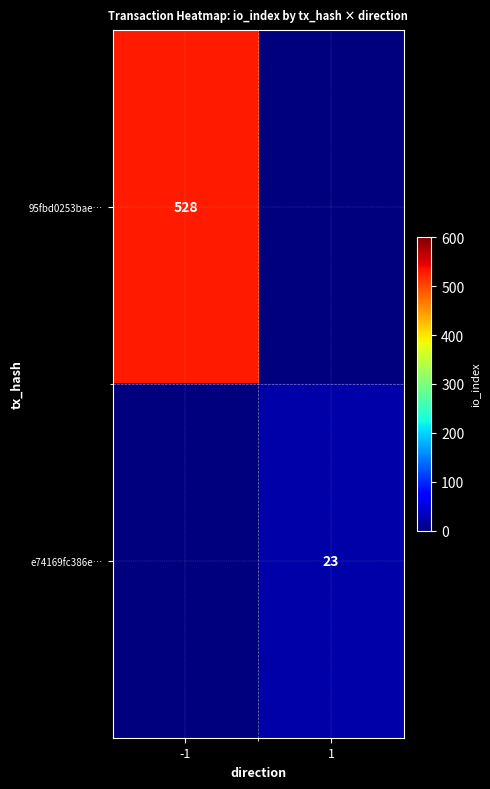

Is it true that 95fbd0253bae… equals 528 at -1?

True